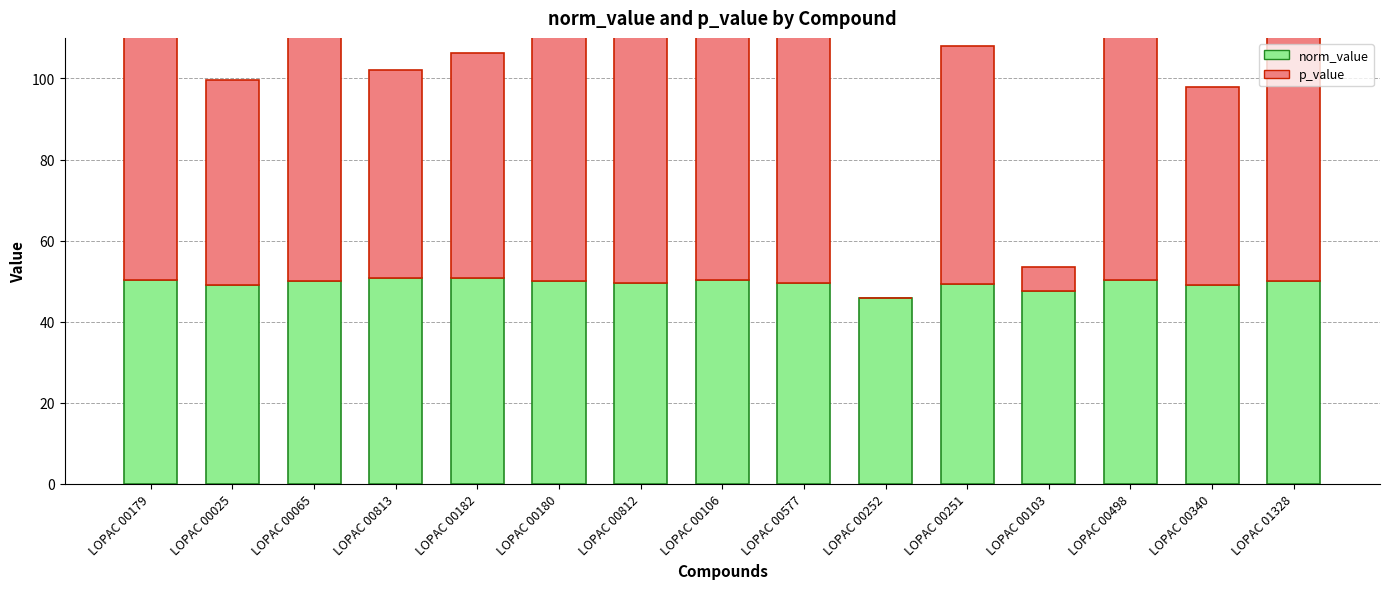

What value does the p_value series have at LOPAC 00498?

86.5